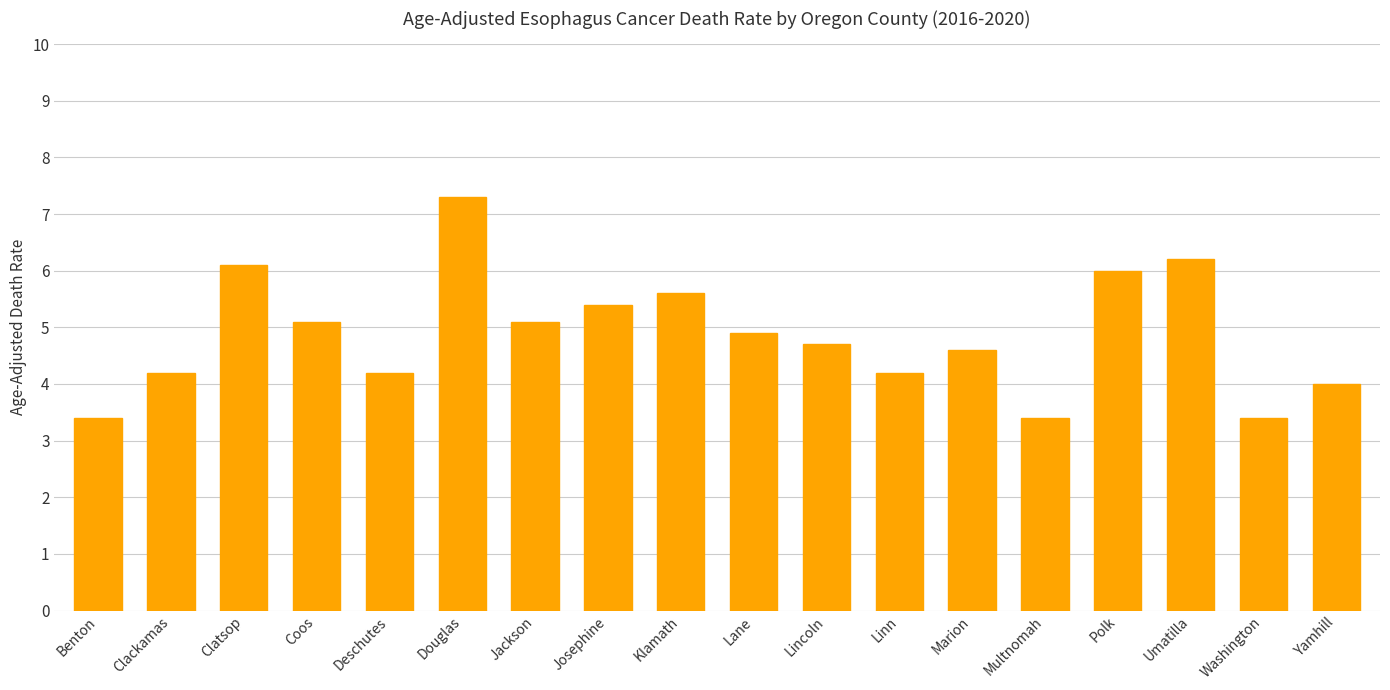

The value at Yamhill is 4.0. True or false?

True